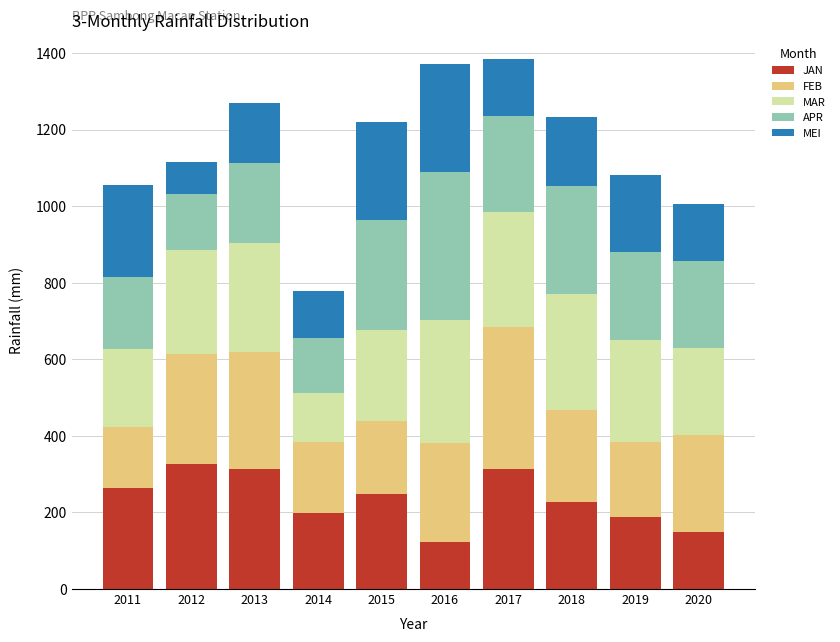

Is it true that JAN equals 187.7 at 2019?

True